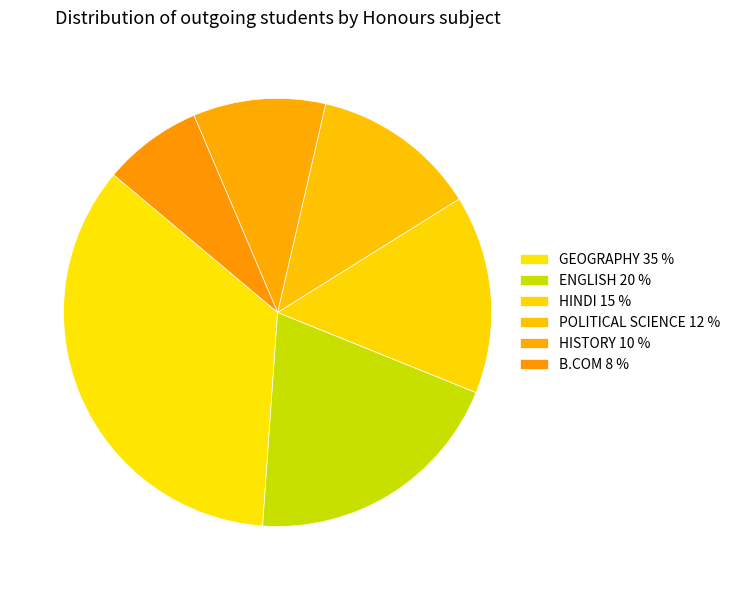

Count the number of slices in the pie.

6